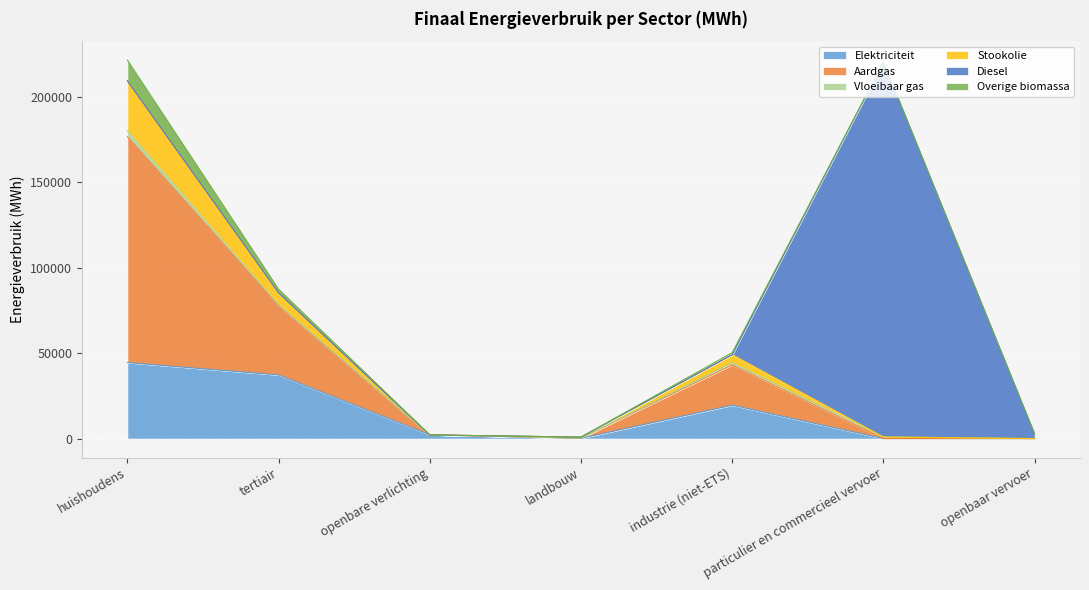

True or false: Stookolie has more than 2 points higher than both neighbors.

False